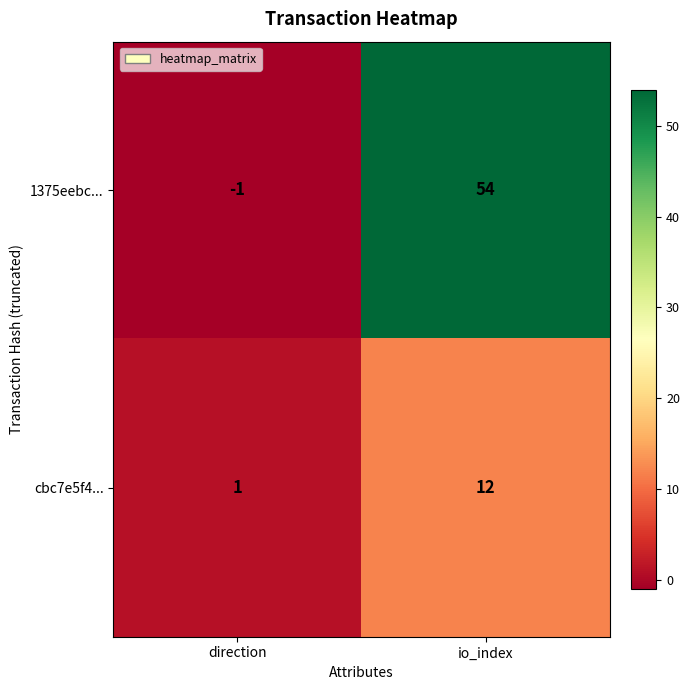

At which label is 1375eebc... closest to 26?

direction